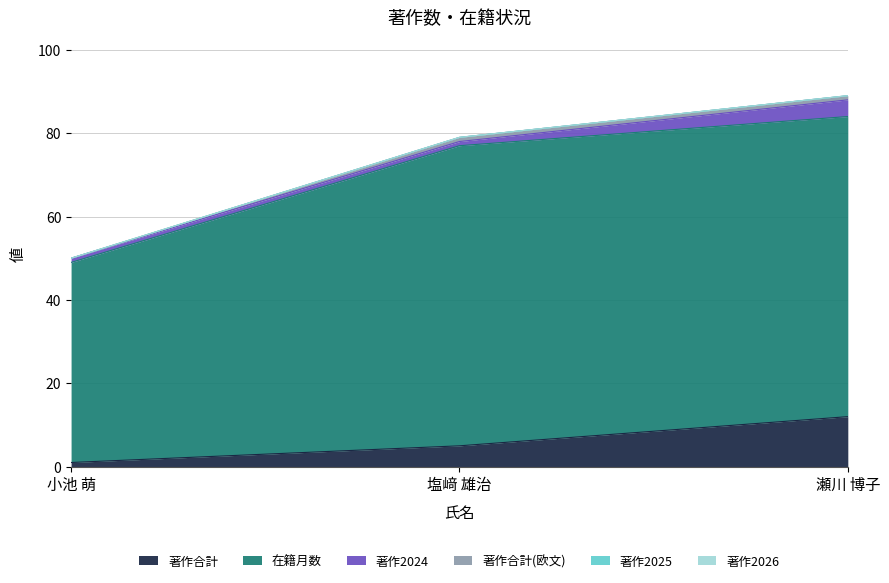

True or false: 在籍月数 has a value of 72 at 塩﨑 雄治.

True